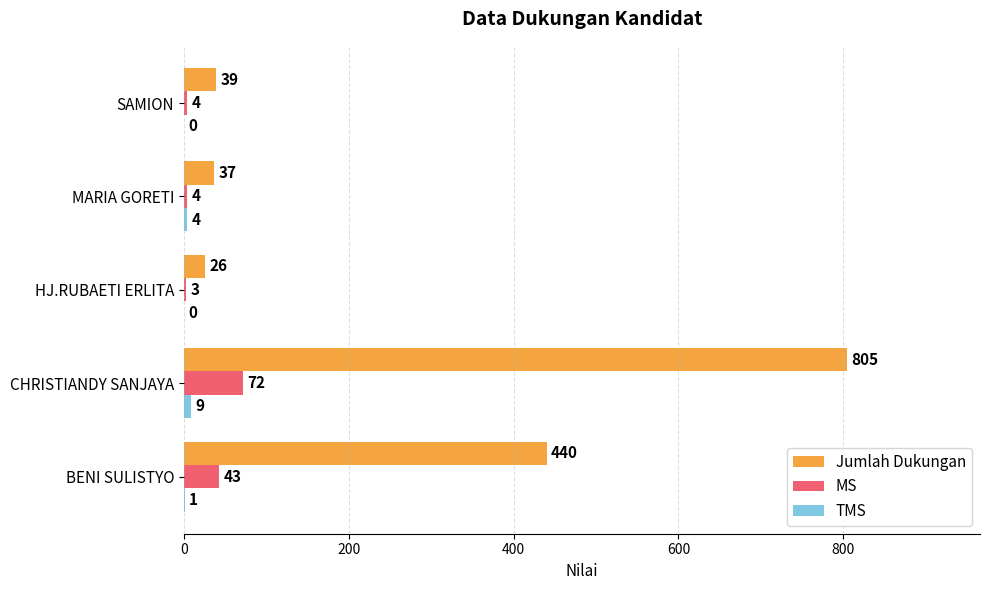

Which series has the largest total across all categories?

Jumlah Dukungan